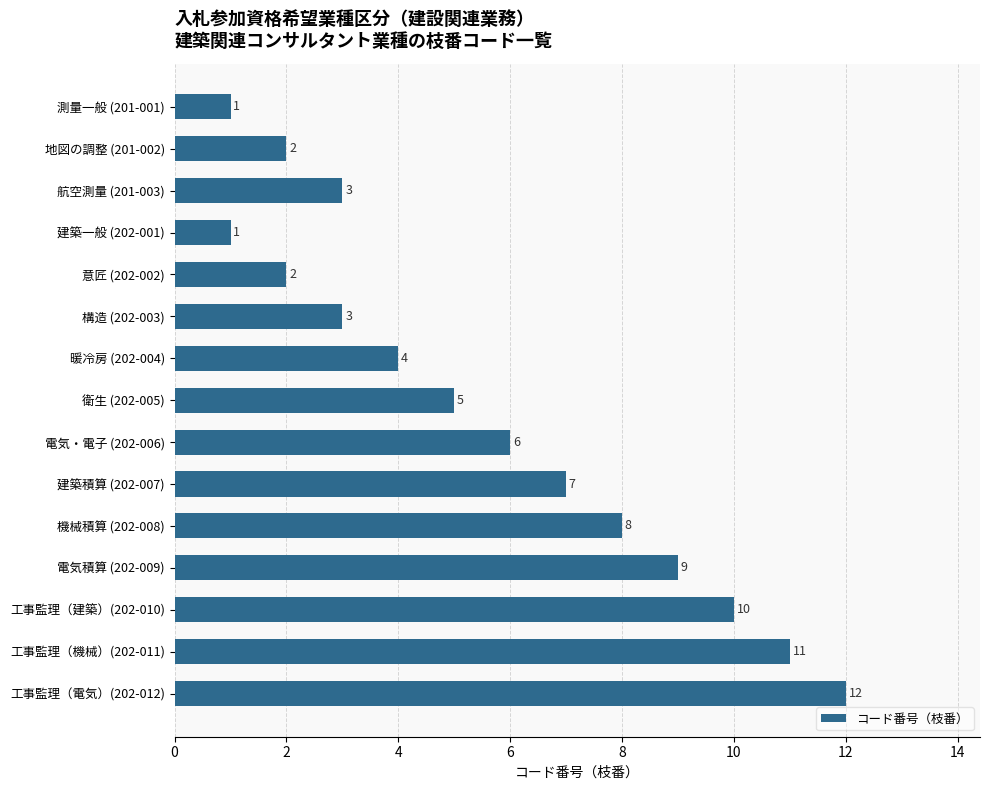

What is the value of the 8th bar from the top?

5